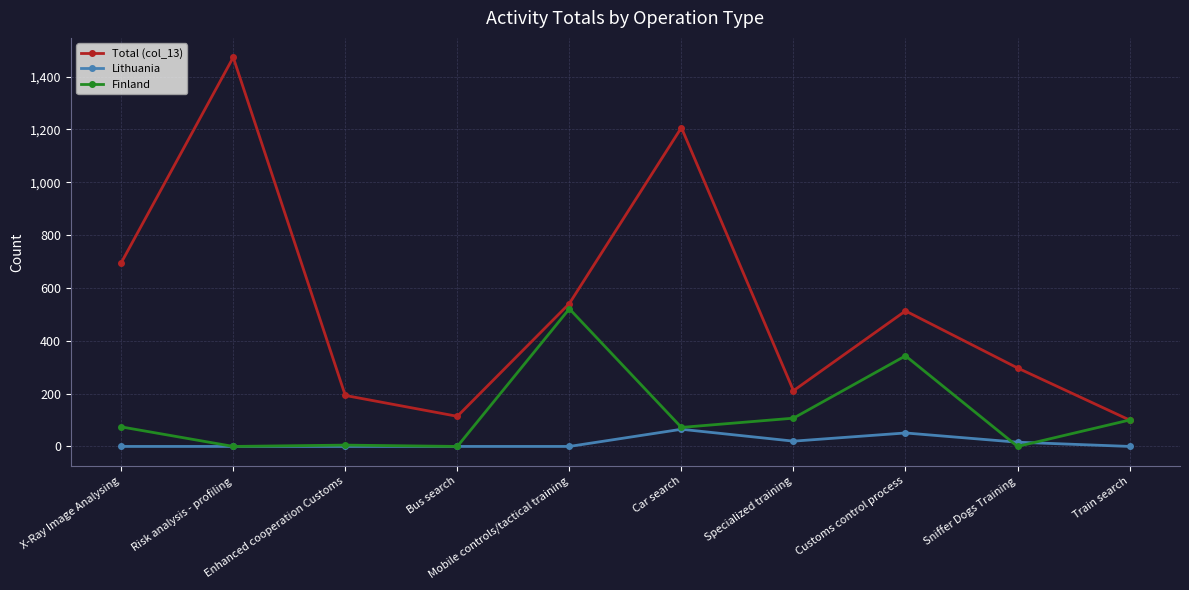

What is the maximum value for Lithuania?

65